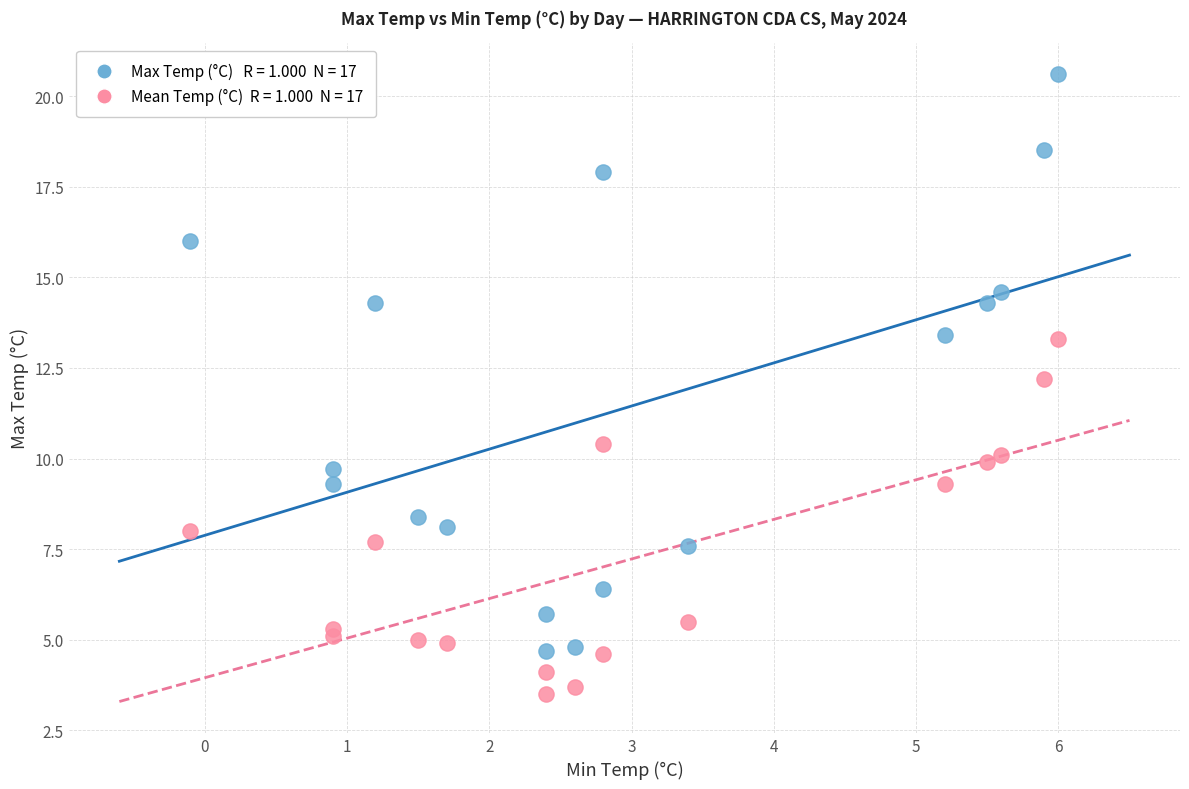

Across all series, what Y value is closest to 12?

12.2